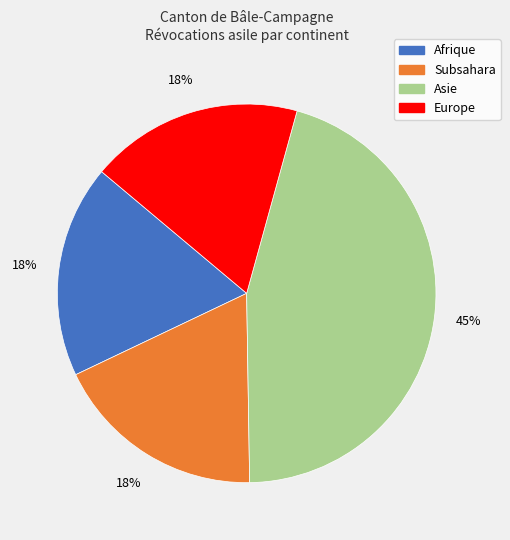

How many segments does this pie chart have?

4